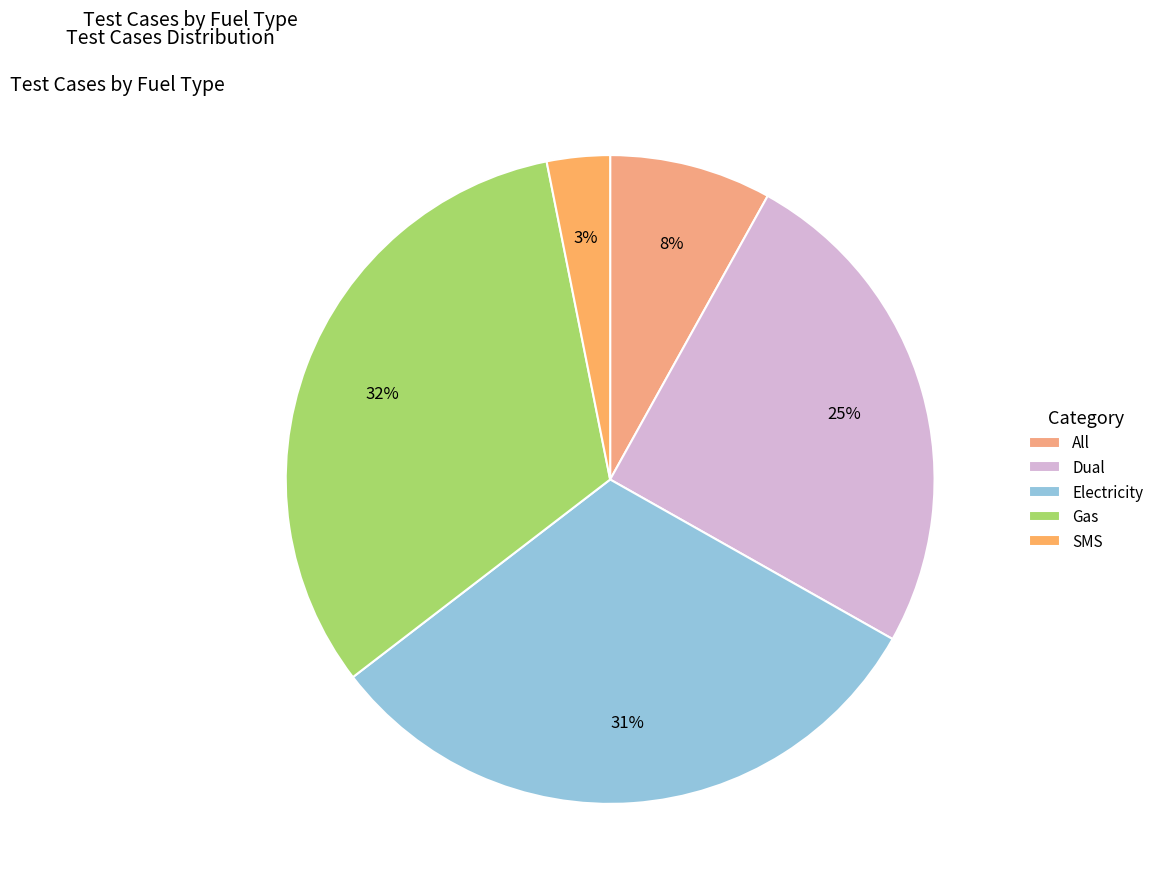

Rank the categories by value from lowest to highest.

SMS, All, Dual, Electricity, Gas